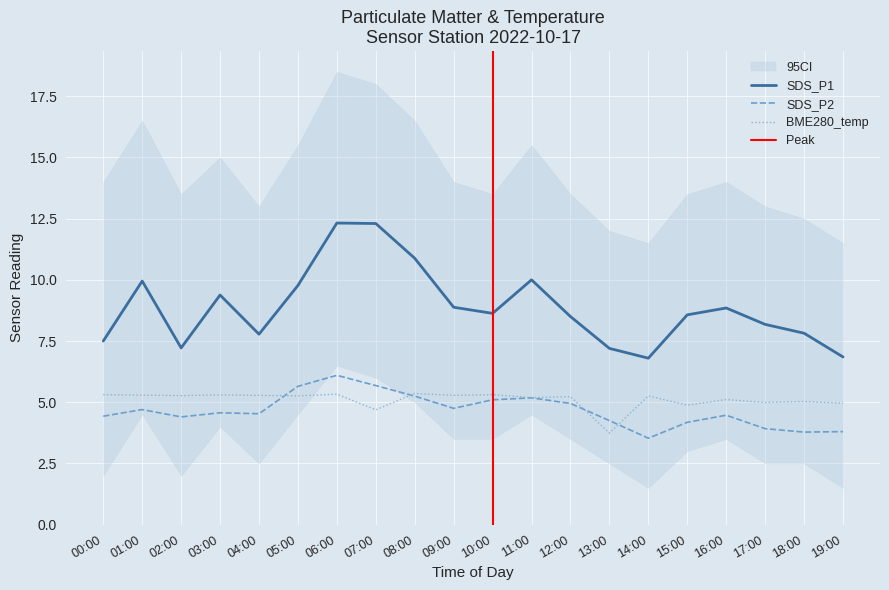

What is the highest value of the SDS_P2 series?

6.1